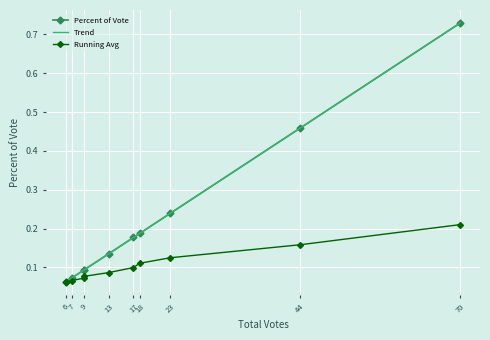

Between 7 and 17, which is larger?

17